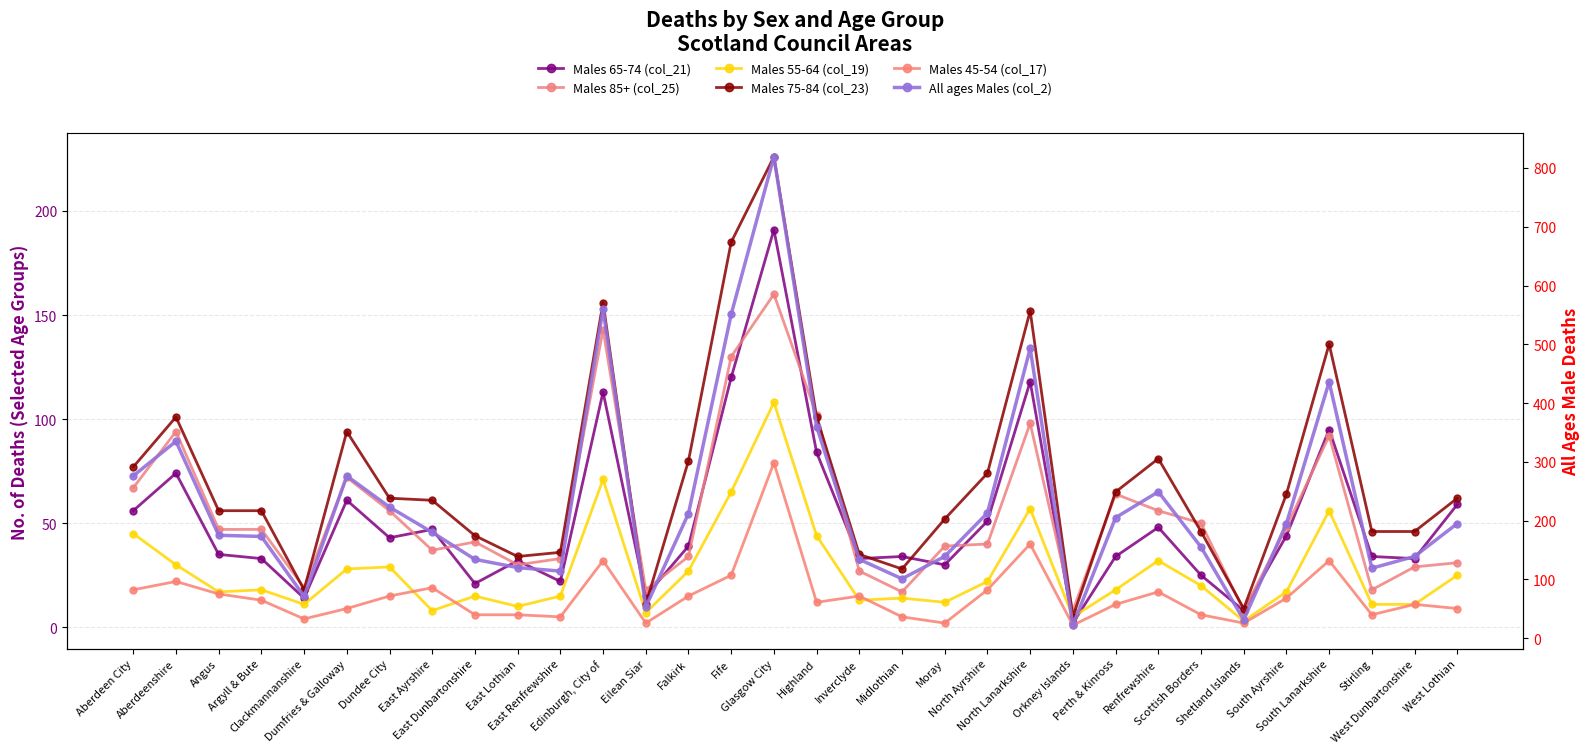

Reading left to right, transcribe all the data shown in this chart.

Males 65-74 (col_21): 56	74	35	33	14	61	43	47	21	32	22	113	15	39	120	191	84	33	34	30	51	118	2	34	48	25	8	44	95	34	33	59
Males 85+ (col_25): 67	94	47	47	19	72	56	37	41	30	33	143	18	34	130	160	102	27	17	39	40	98	8	64	56	50	8	48	92	18	29	31
Males 55-64 (col_19): 45	30	17	18	11	28	29	8	15	10	15	71	7	27	65	108	44	13	14	12	22	57	5	18	32	20	3	17	56	11	11	25
Males 75-84 (col_23): 77	101	56	56	18	94	62	61	44	34	36	156	11	80	185	226	101	35	28	52	74	152	5	65	81	46	9	64	136	46	46	62
Males 45-54 (col_17): 18	22	16	13	4	9	15	19	6	6	5	32	2	15	25	79	12	15	5	2	18	40	1	11	17	6	2	14	32	6	11	9
All ages Males (col_2): 276	335	175	173	71	276	223	180	134	120	114	560	53	212	551	819	360	134	101	139	213	493	22	205	249	155	31	195	436	119	139	195